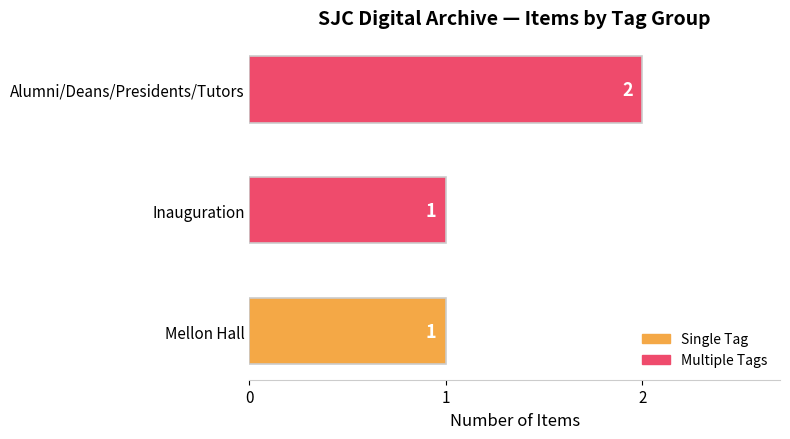

What is the change in value from Inauguration to Alumni/Deans/Presidents/Tutors?

+1